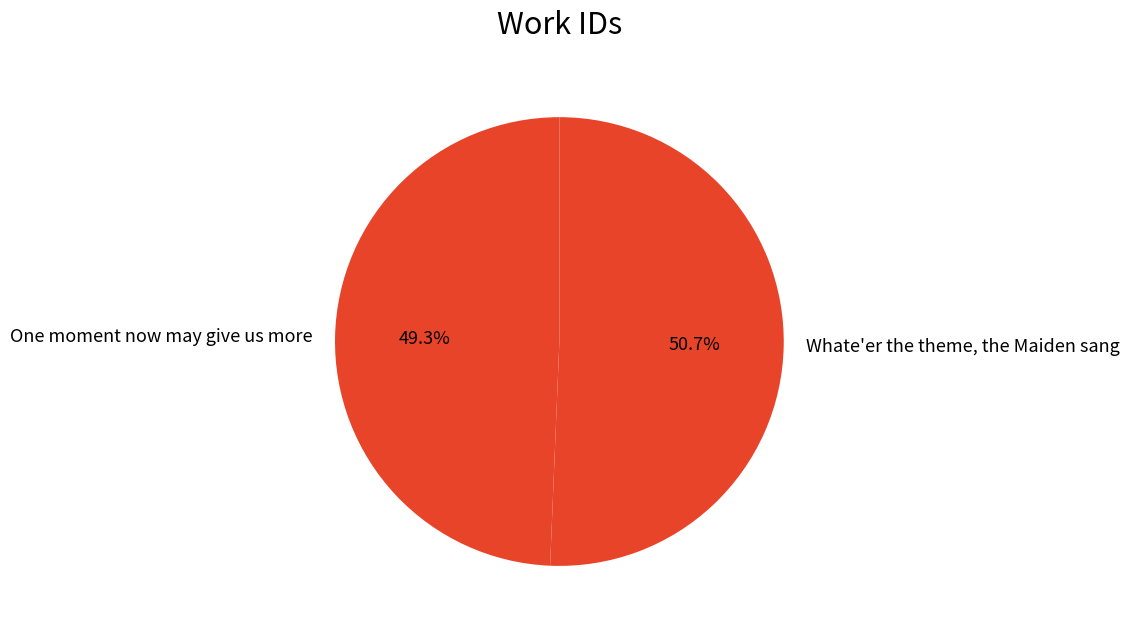

How many segments does this pie chart have?

2